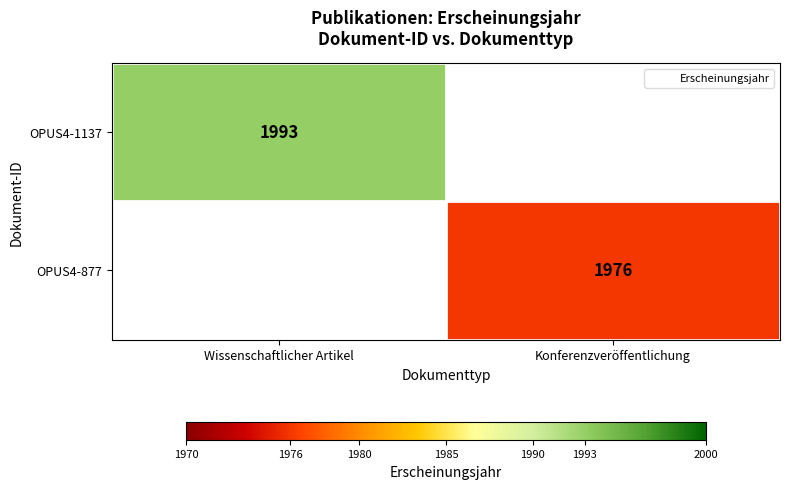

Rank the categories by OPUS4-877 value from lowest to highest.

Wissenschaftlicher Artikel, Konferenzveröffentlichung